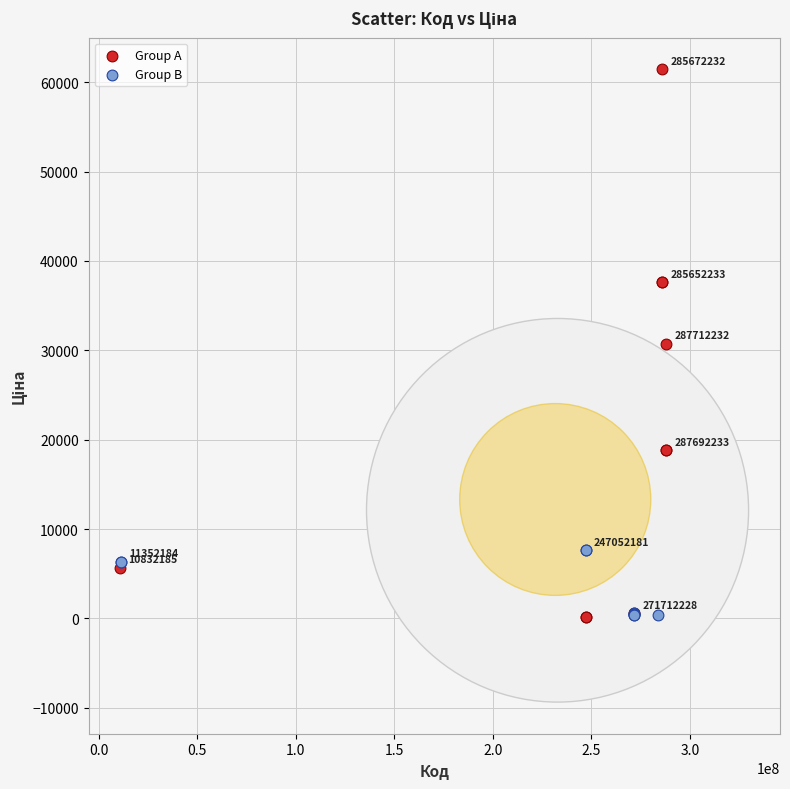

Which series has the widest spread of Y values?

Group A